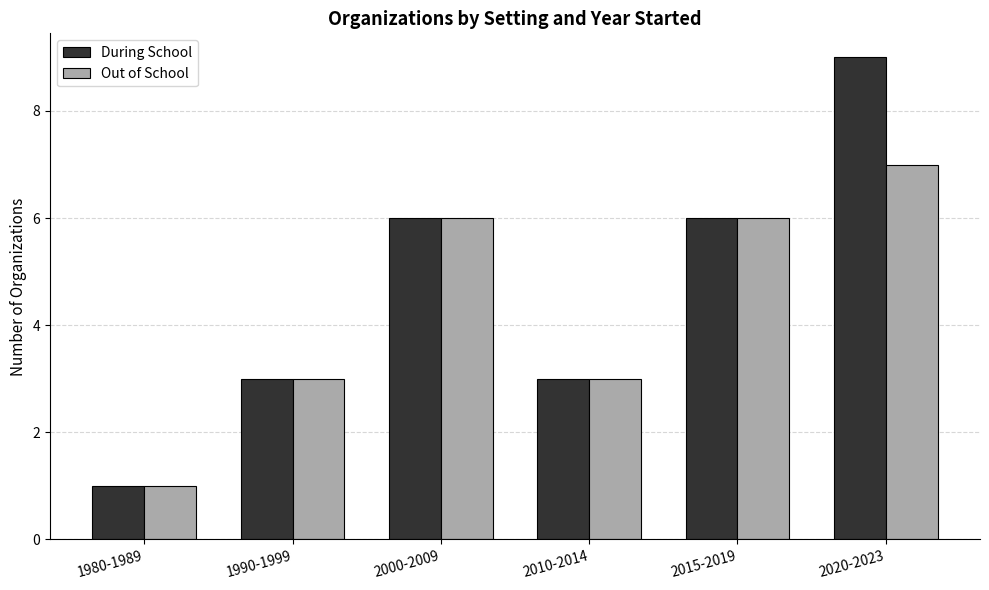

What is the label of the 1st bar from the left?

1980-1989